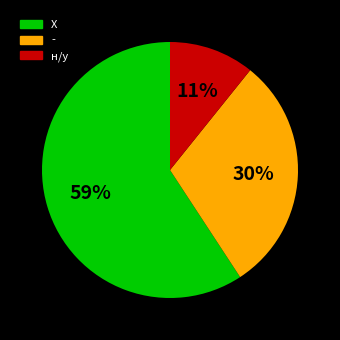

How many segments does this pie chart have?

3